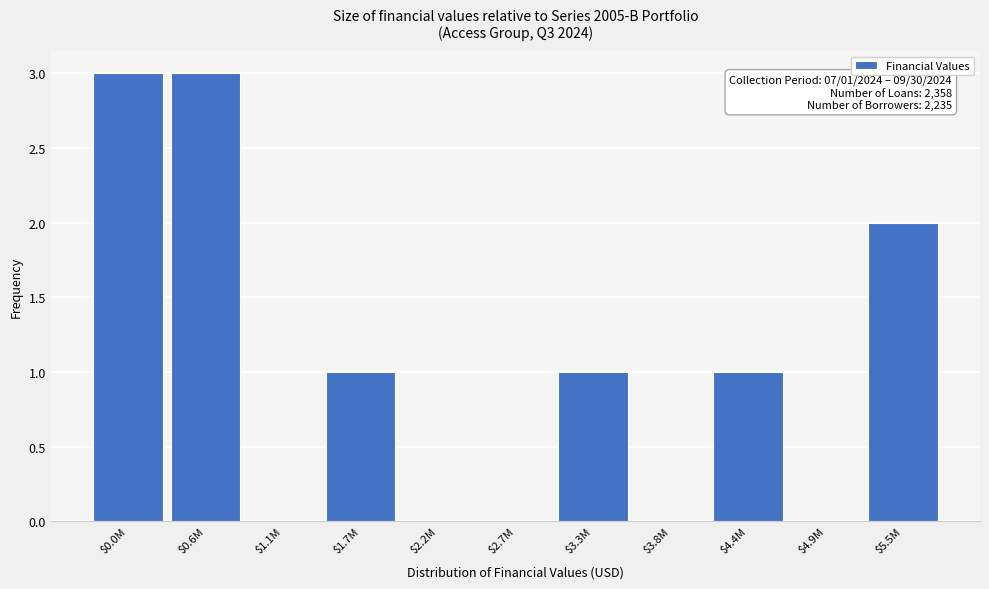

What is the sum of all values?

11